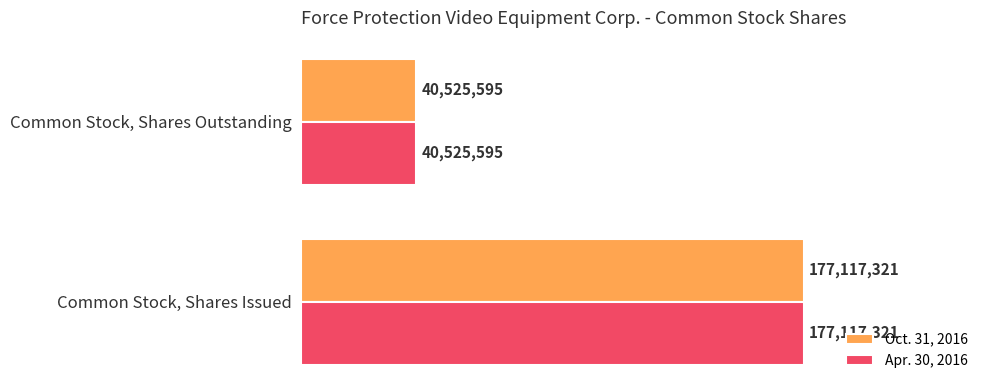

What is the approximate value of Oct. 31, 2016 at Common Stock, Shares Outstanding, to the nearest 50?

40525600